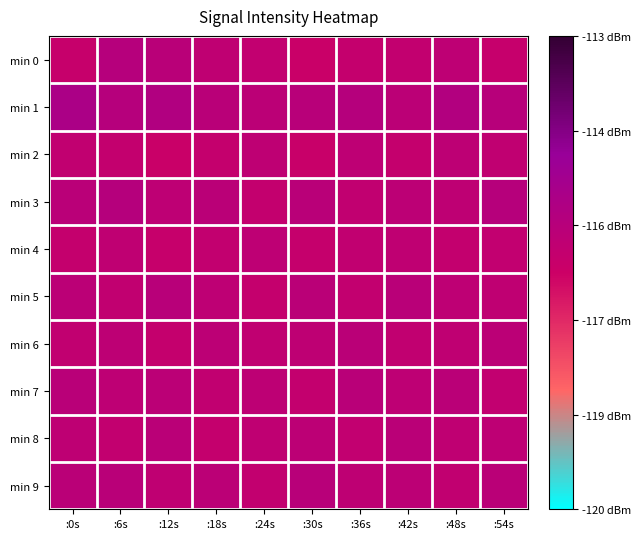

Reading left to right, extract all data points from this chart.

min 0: :0s=-116.3	:6s=-115.7	:12s=-115.8	:18s=-116.1	:24s=-116.1	:30s=-116.4	:36s=-116.2	:42s=-116.2	:48s=-116.0	:54s=-116.3
min 1: :0s=-115.4	:6s=-115.7	:12s=-115.6	:18s=-115.9	:24s=-115.9	:30s=-115.8	:36s=-115.7	:42s=-115.9	:48s=-115.7	:54s=-115.8
min 2: :0s=-116.1	:6s=-116.2	:12s=-116.4	:18s=-116.2	:24s=-116.1	:30s=-116.4	:36s=-116.0	:42s=-116.2	:48s=-116.0	:54s=-116.1
min 3: :0s=-115.9	:6s=-115.7	:12s=-116.0	:18s=-115.9	:24s=-116.2	:30s=-115.8	:36s=-116.1	:42s=-116.0	:48s=-116.0	:54s=-115.8
min 4: :0s=-116.2	:6s=-116.1	:12s=-116.3	:18s=-116.2	:24s=-116.0	:30s=-116.3	:36s=-116.1	:42s=-116.1	:48s=-116.2	:54s=-116.1
min 5: :0s=-115.9	:6s=-116.1	:12s=-115.8	:18s=-116.0	:24s=-116.2	:30s=-115.9	:36s=-116.2	:42s=-115.9	:48s=-116.0	:54s=-116.1
min 6: :0s=-116.1	:6s=-116.0	:12s=-116.2	:18s=-116.0	:24s=-116.1	:30s=-116.0	:36s=-115.9	:42s=-116.1	:48s=-116.1	:54s=-115.9
min 7: :0s=-115.9	:6s=-116.0	:12s=-115.9	:18s=-116.1	:24s=-116.0	:30s=-116.2	:36s=-115.9	:42s=-116.0	:48s=-115.9	:54s=-116.1
min 8: :0s=-116.0	:6s=-116.2	:12s=-115.9	:18s=-116.2	:24s=-116.1	:30s=-116.0	:36s=-116.1	:42s=-115.9	:48s=-116.1	:54s=-116.0
min 9: :0s=-115.9	:6s=-115.9	:12s=-116.1	:18s=-115.9	:24s=-116.2	:30s=-115.8	:36s=-116.1	:42s=-116.0	:48s=-116.1	:54s=-115.9